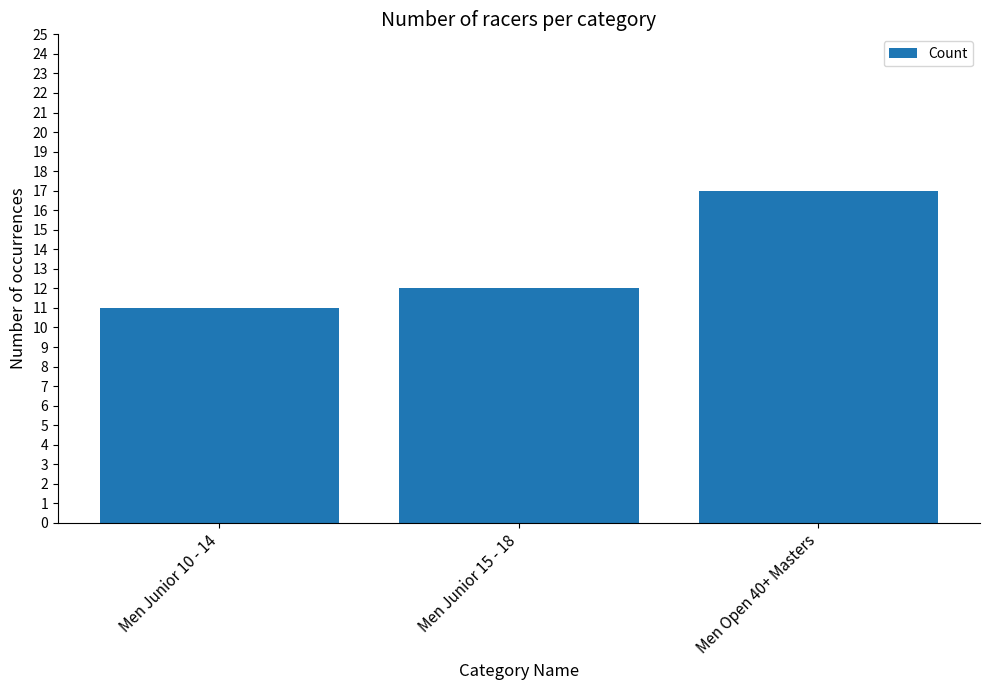

List the labels in order of value, smallest first.

Men Junior 10 - 14, Men Junior 15 - 18, Men Open 40+ Masters